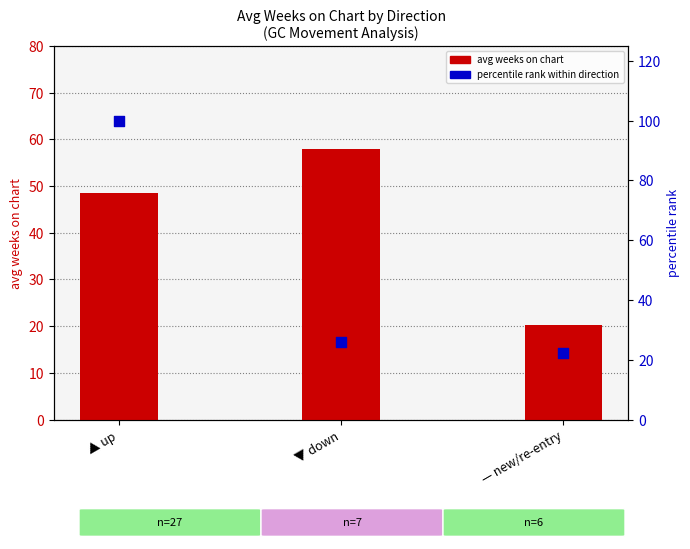

Is the value of avg weeks on chart at — new/re-entry greater than the value of percentile rank at ▲ up?

No